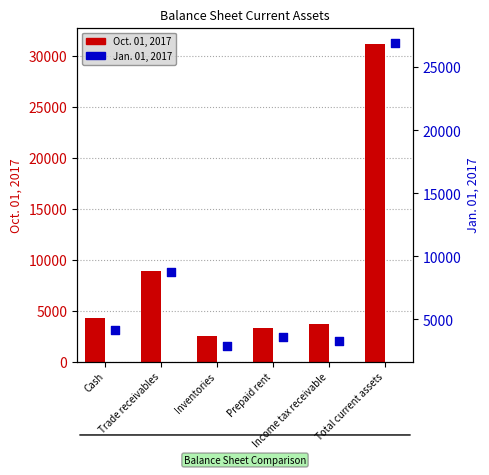

Which series has the largest total across all categories?

Oct. 01, 2017